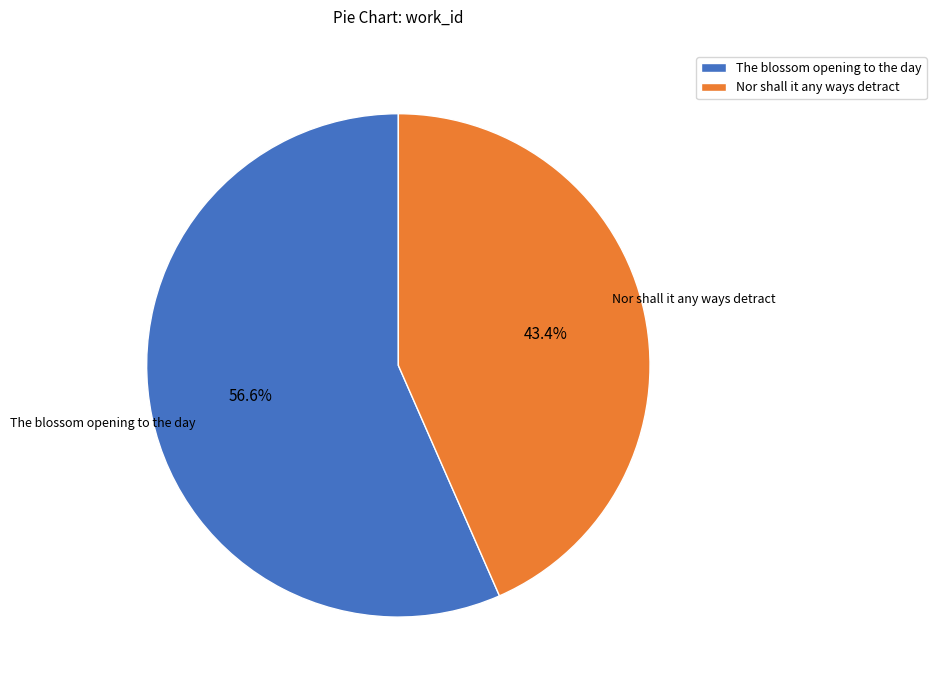

To the nearest percent, what is the difference between the Nor shall it any ways detract and The blossom opening to the day slice percentages?

13%